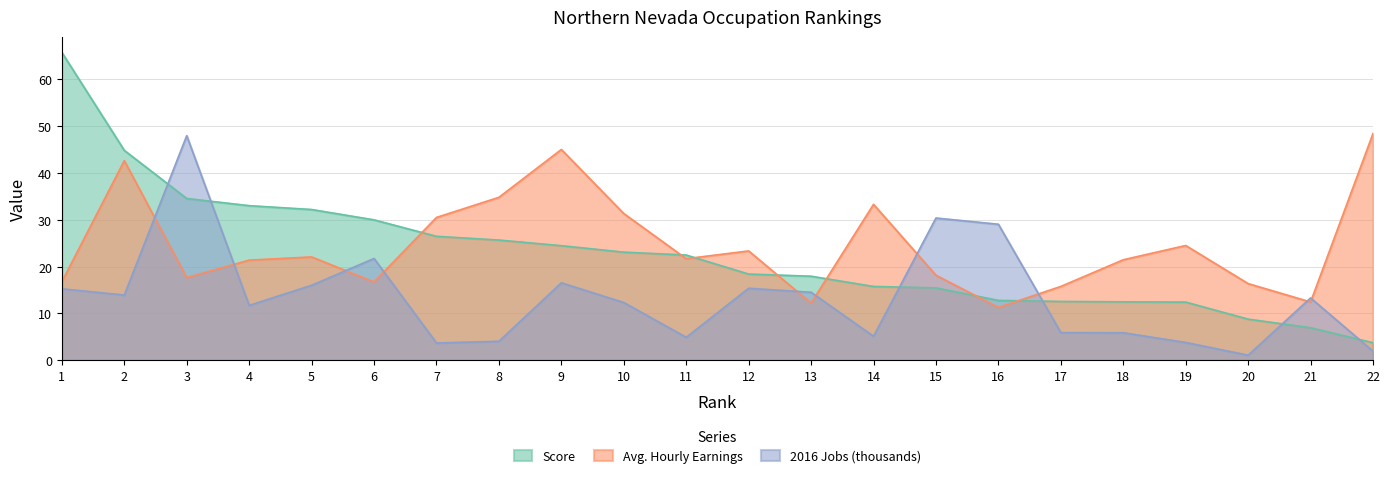

Is it true that Avg. Hourly Earnings equals 20.6 at 13?

False